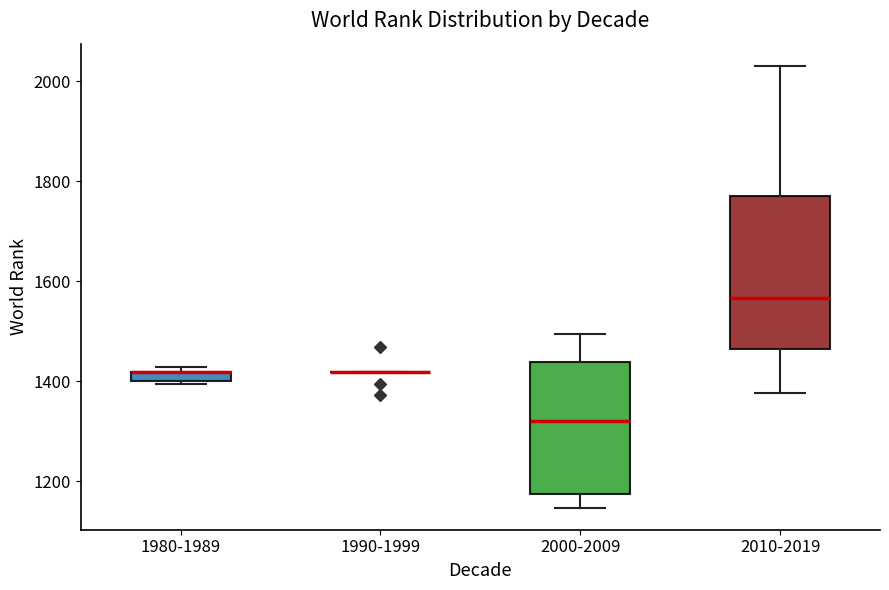

Where does the median line of the box for 2000-2009 sit on the y-axis? The values are not printed on the chart, so give them approximately, as read against the axis.

1320